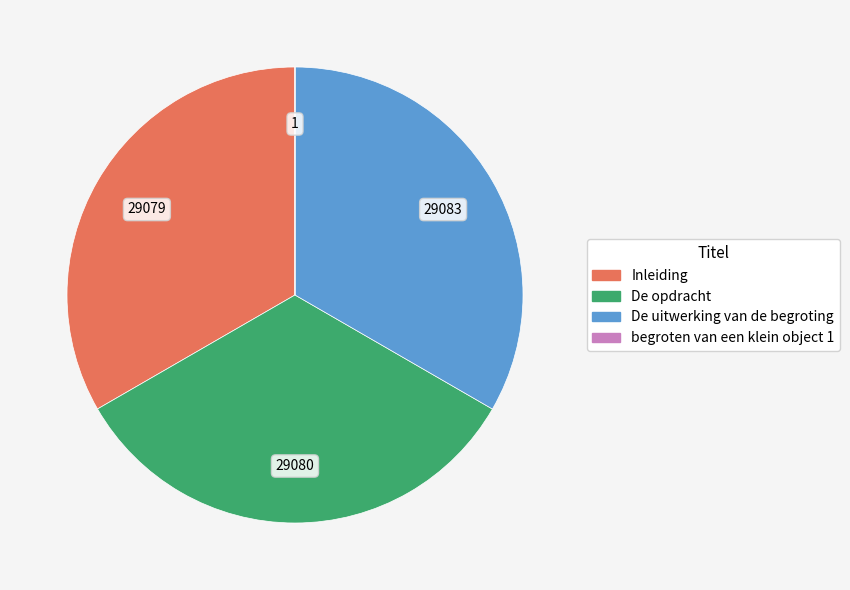

Does any single category account for the majority?

No